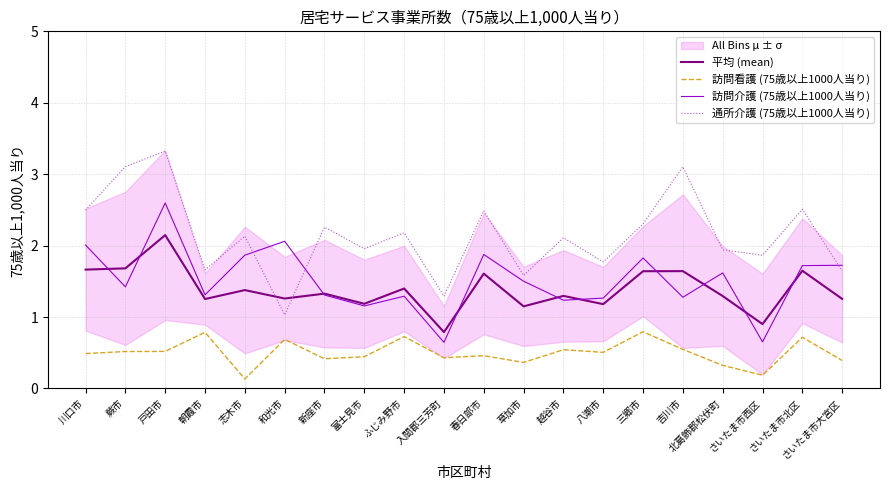

What is the label of the 1st point from the right?

さいたま市大宮区